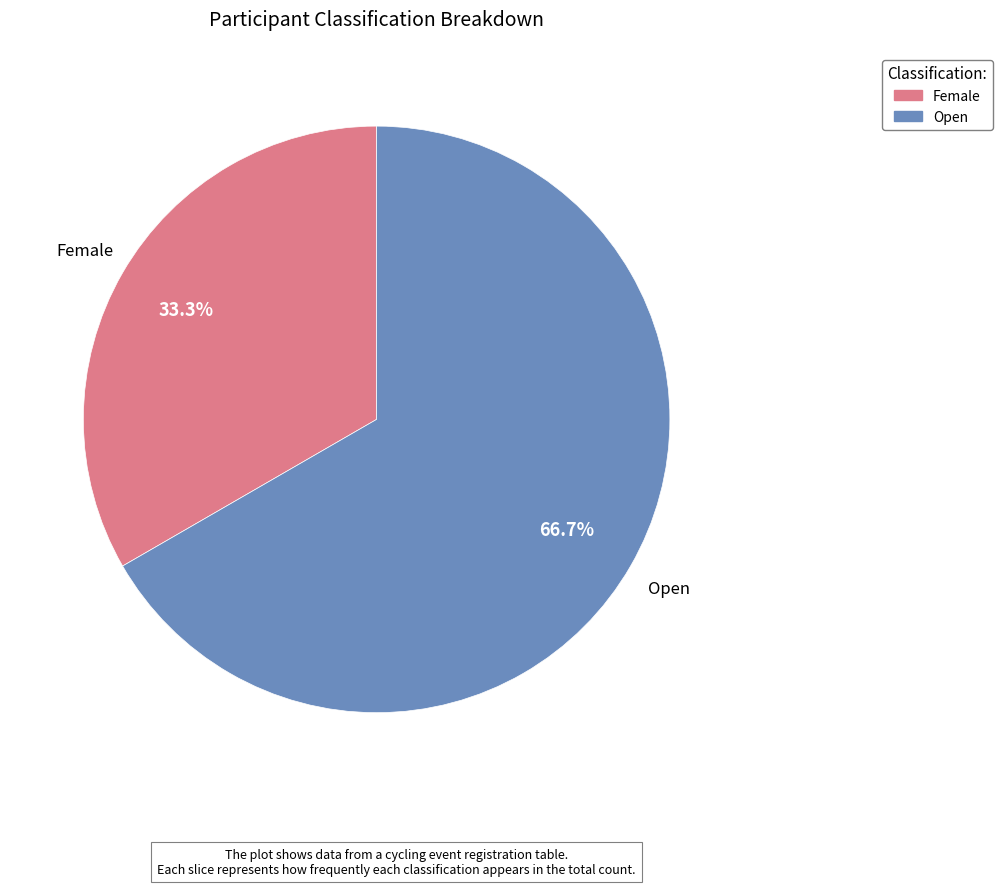

To the nearest percent, what is the difference between the largest and smallest slice percentages?

33%